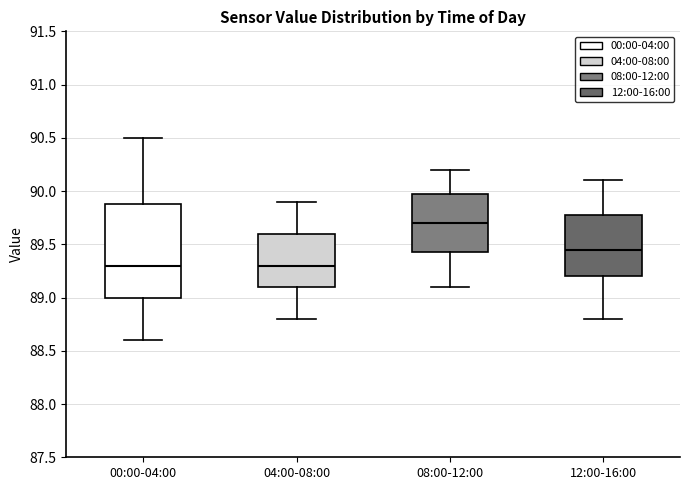

Comparing the boxes themselves (not the whiskers), which one is the tallest?

00:00-04:00